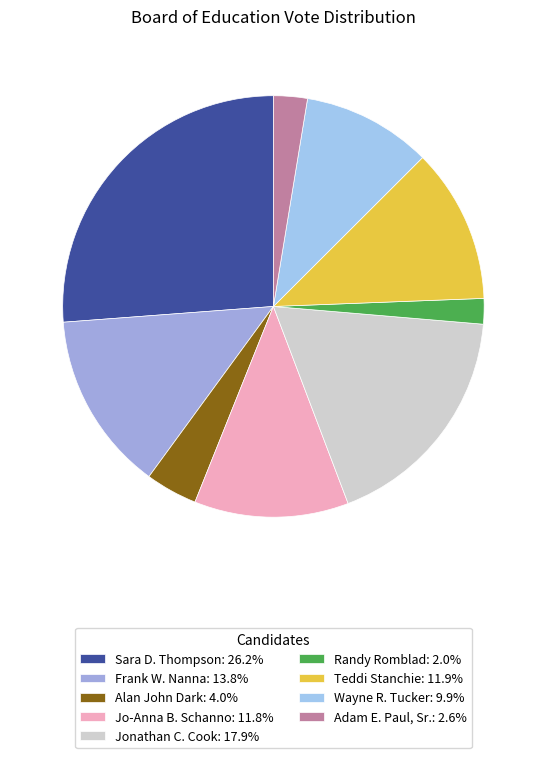

How many slices are in this pie chart?

9